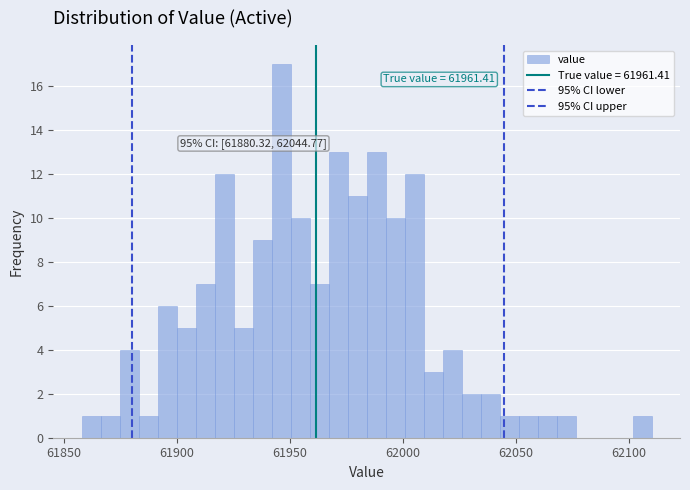

Read against the x-axis, roughly where is the centre of the tallest bar?

61945